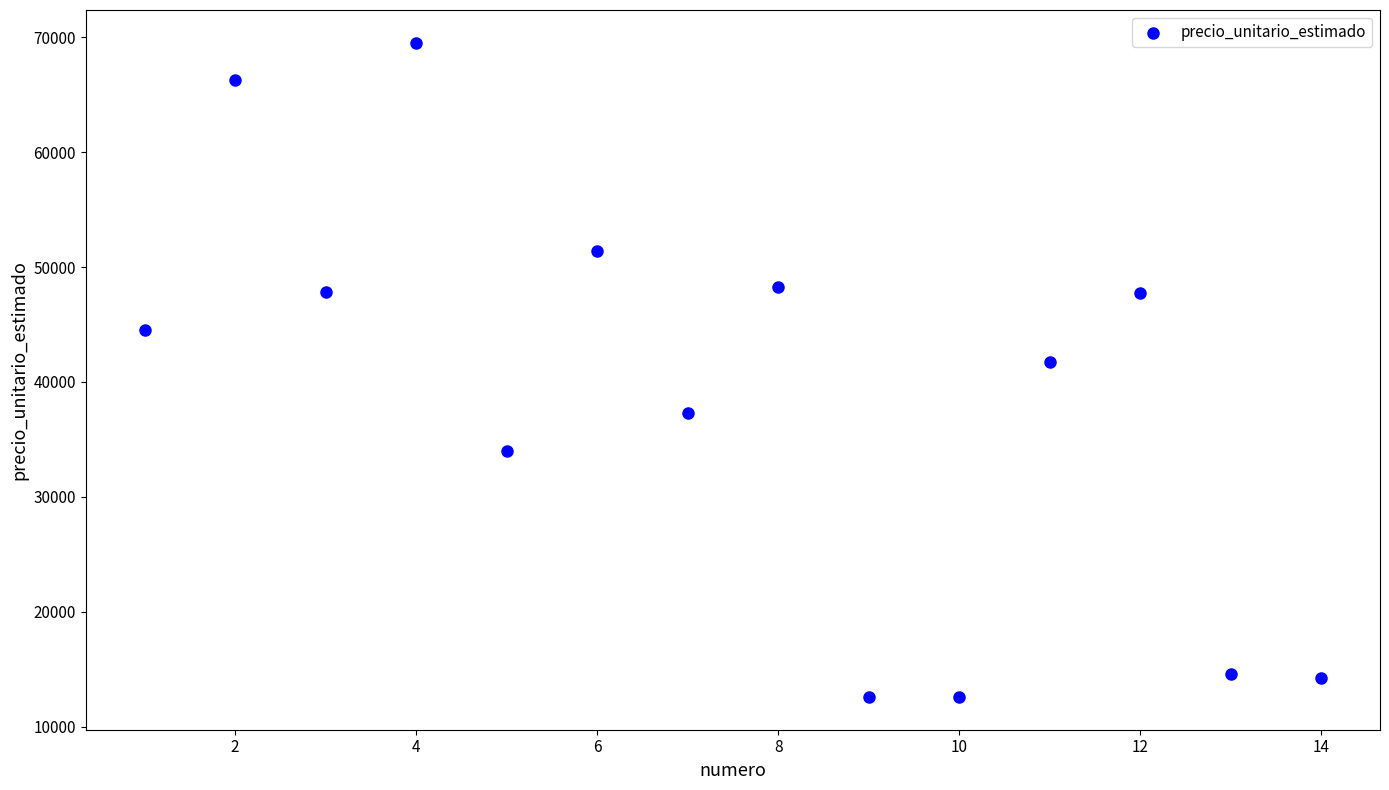

What Y value in the scatter plot is closest to 41055?

41750